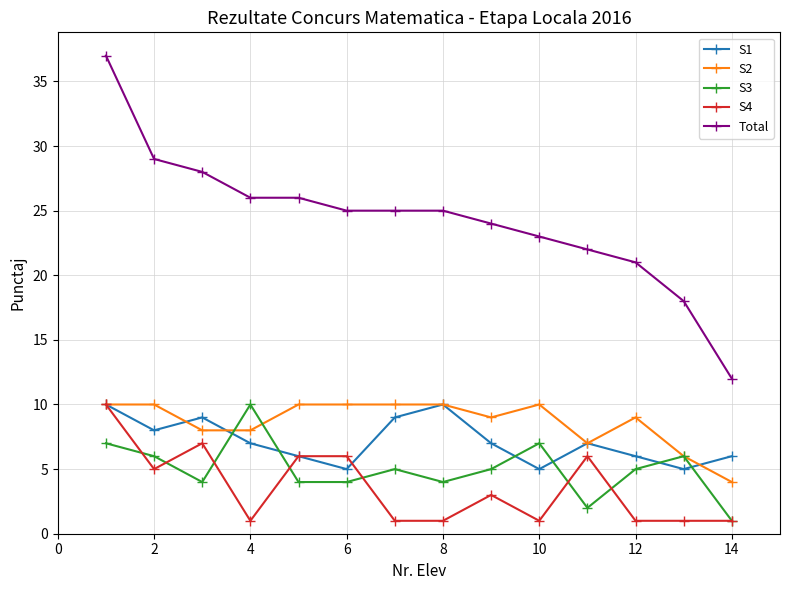

True or false: S1 and Total intersect in this chart.

False